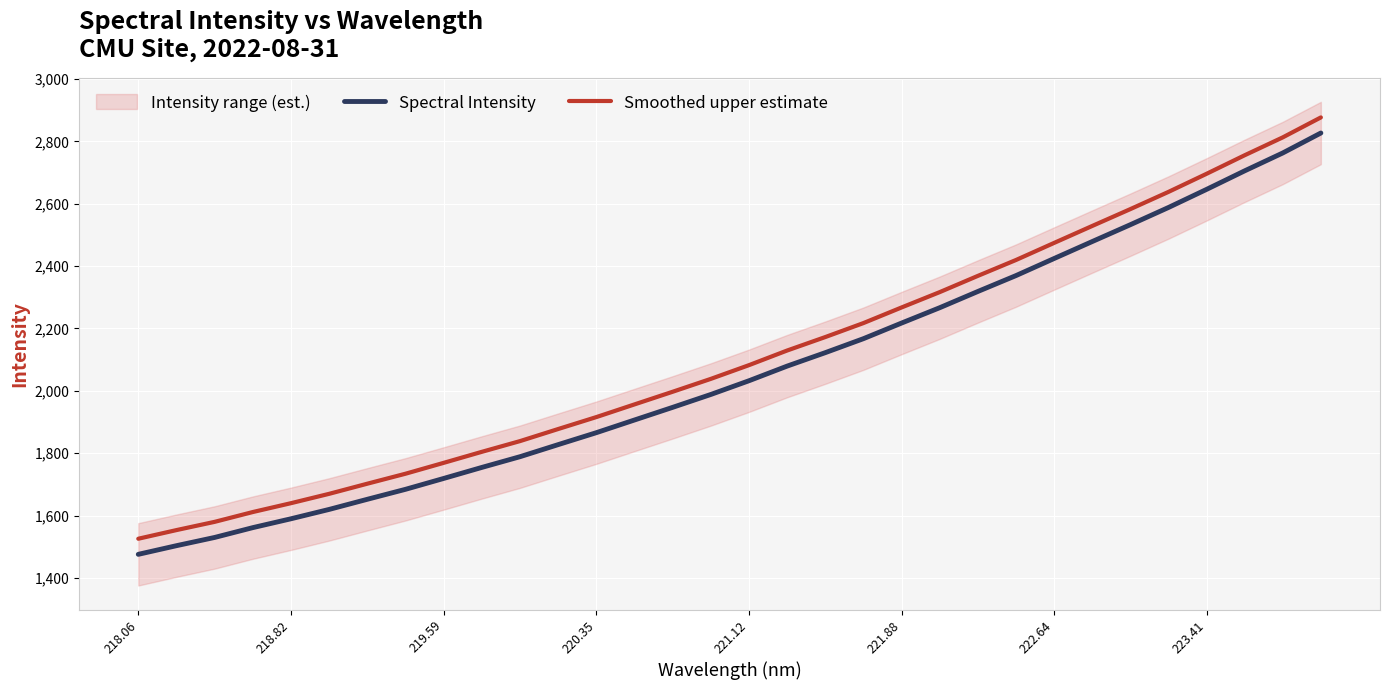

True or false: Spectral Intensity and Smoothed upper estimate cross at least once.

False